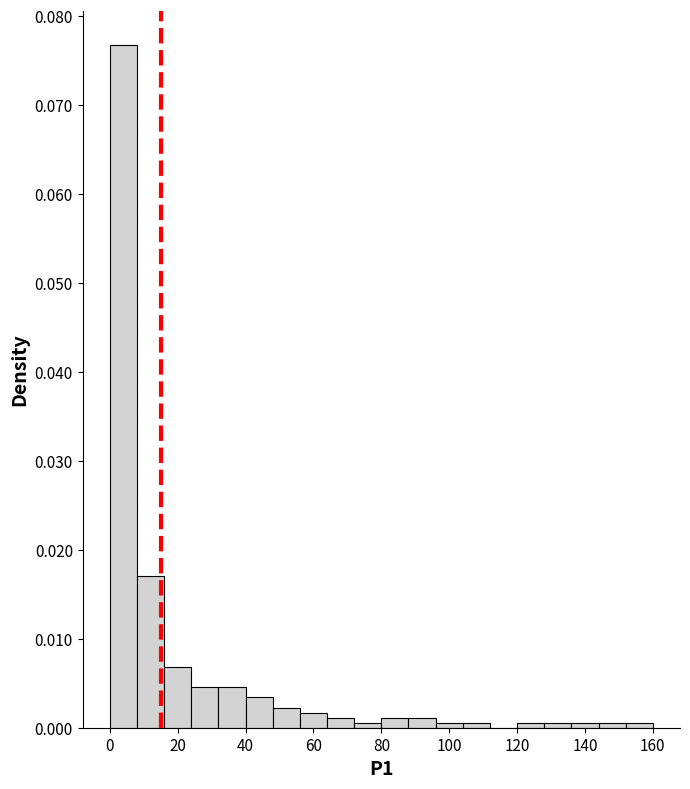

Over which range of the x-axis is the bar tallest?

0 to 8